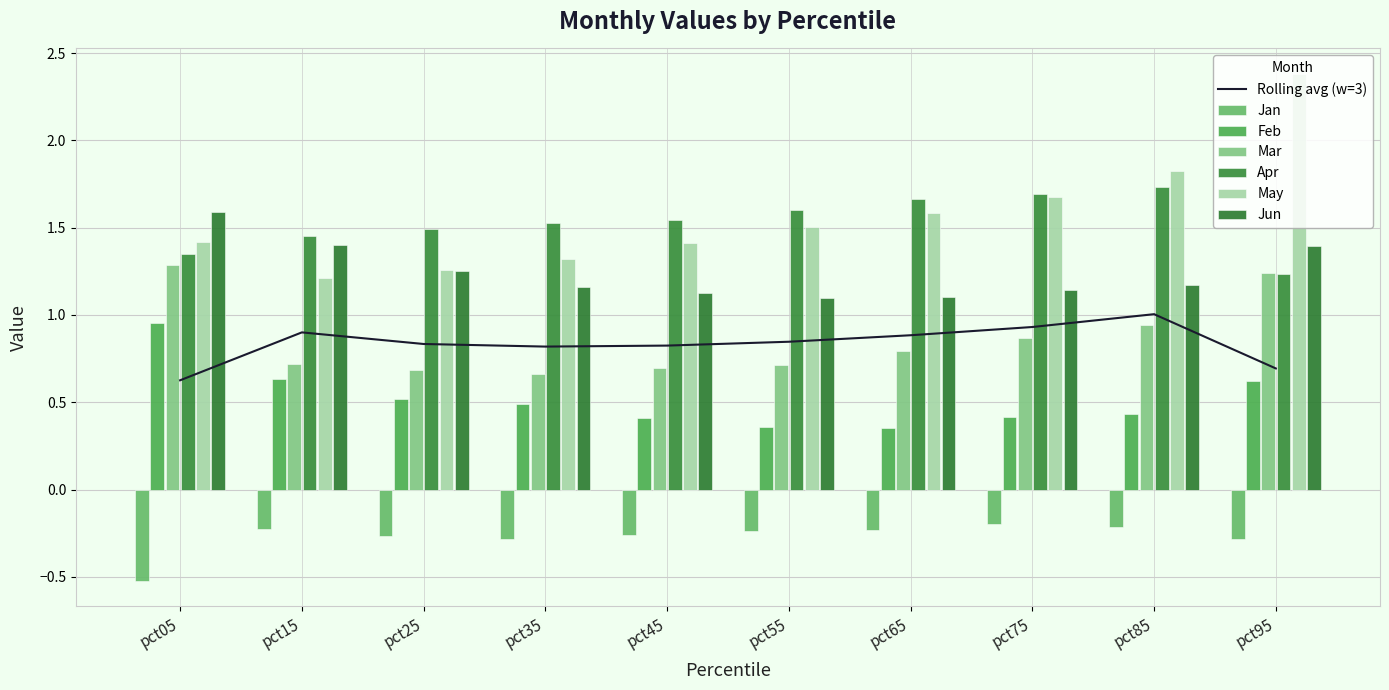

At which category is the sum across all series the highest?

pct95